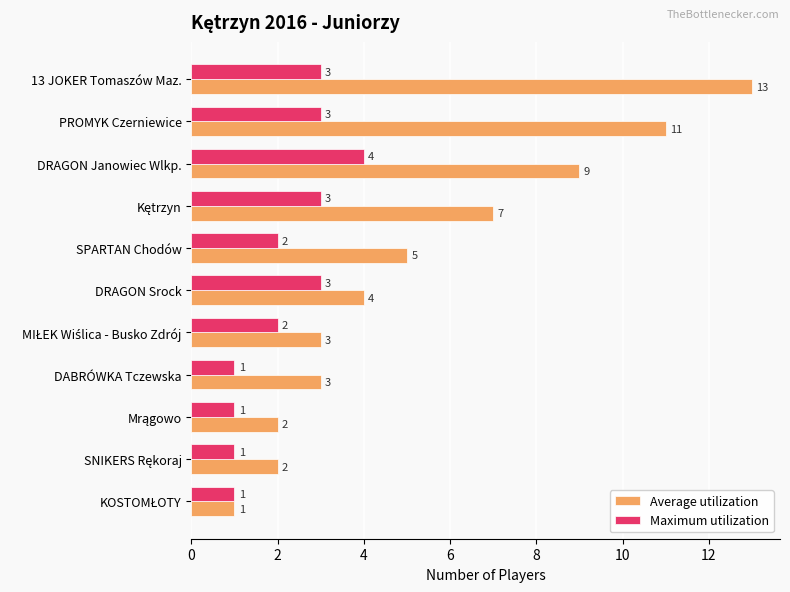

True or false: Maximum utilization has a value of 3 at 13 JOKER Tomaszów Maz..

True